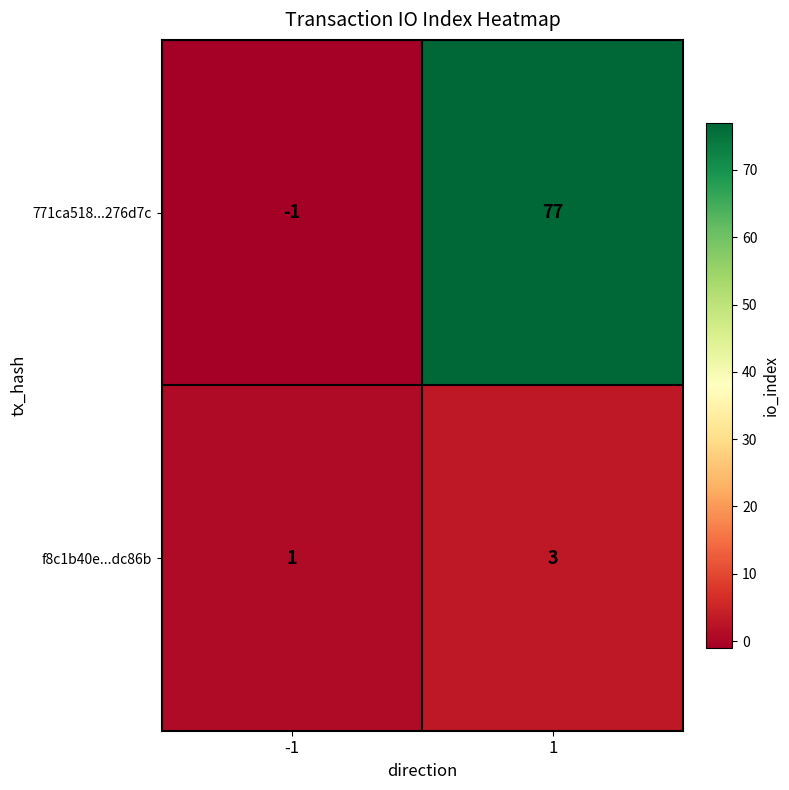

Rank the series by their maximum value, from lowest to highest.

f8c1b40e...dc86b, 771ca518...276d7c